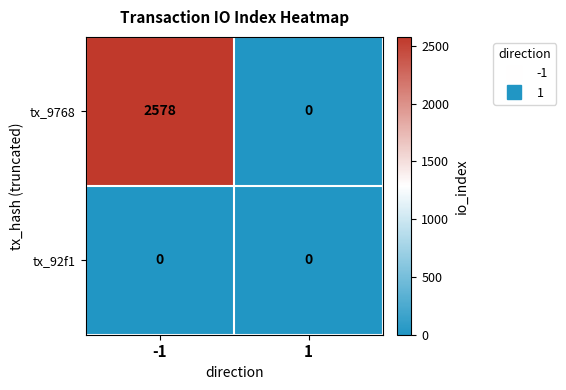

Reading left to right, extract all data points from this chart.

tx_9768: 2578	0
tx_92f1: 0	0